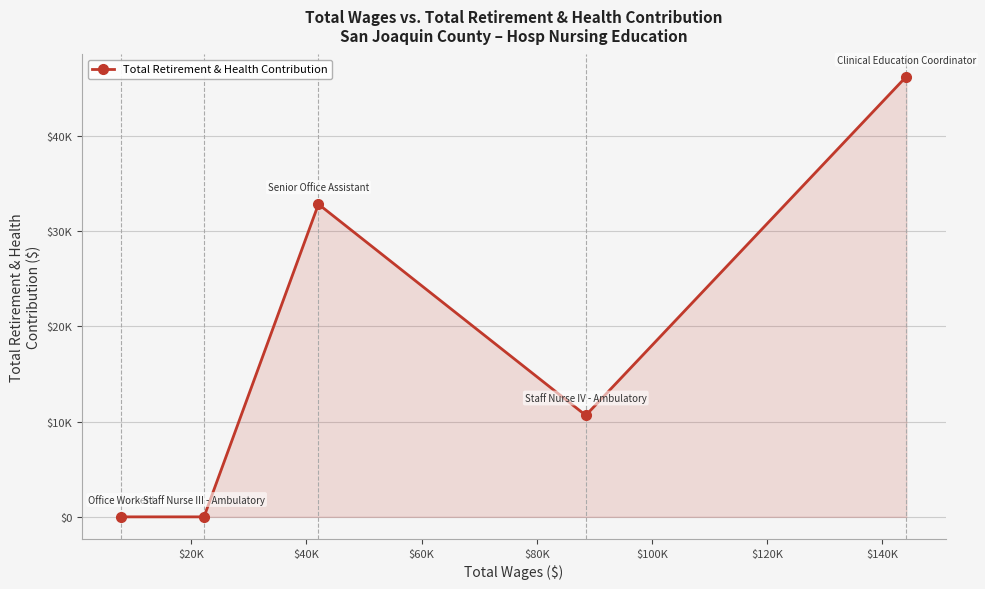

Does the chart have visible grid lines?

Yes